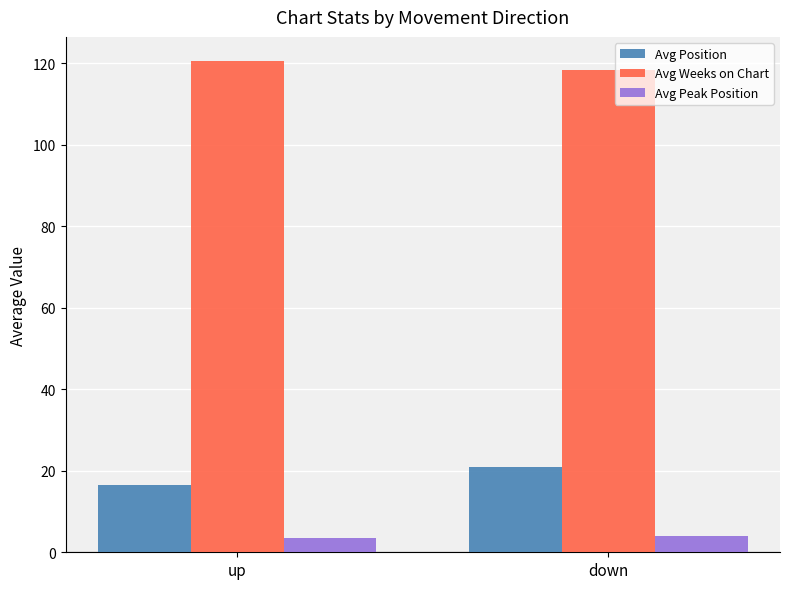

Where is Avg Weeks on Chart nearest to the value 119?

down